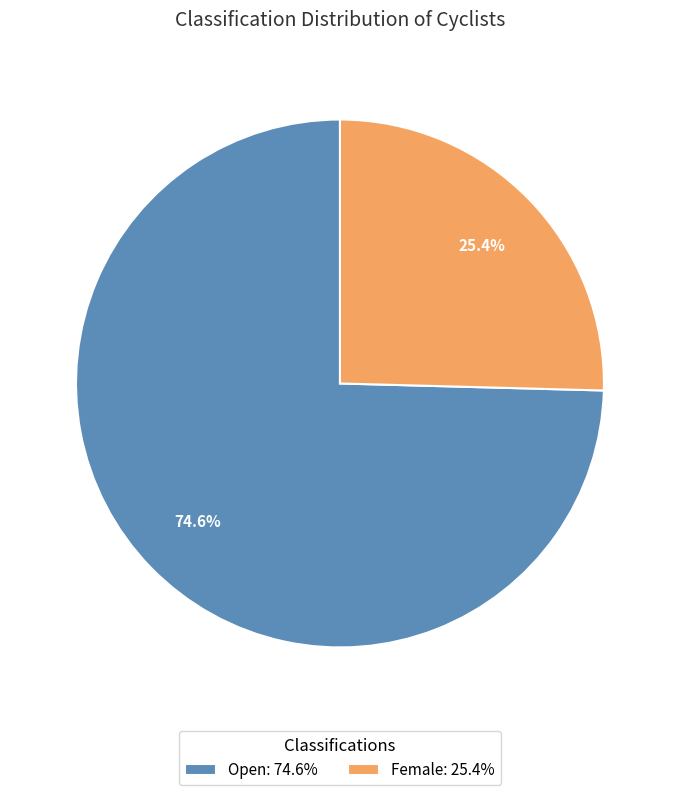

To the nearest percent, what is the difference between the largest and smallest slice percentages?

49%